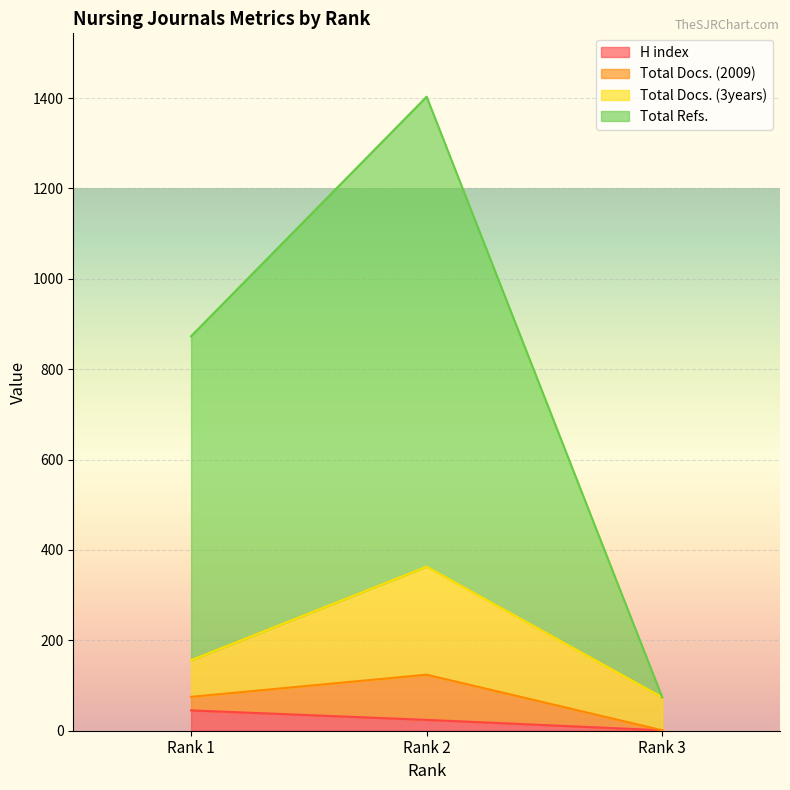

How many categories are shown in the chart?

3